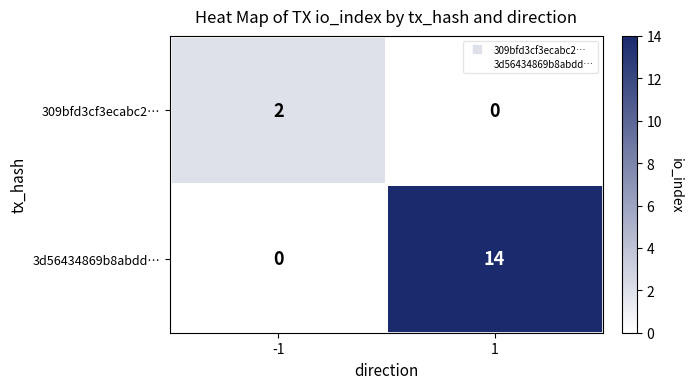

Rank the series by their average value, from highest to lowest.

3d56434869b8abdd…, 309bfd3cf3ecabc2…